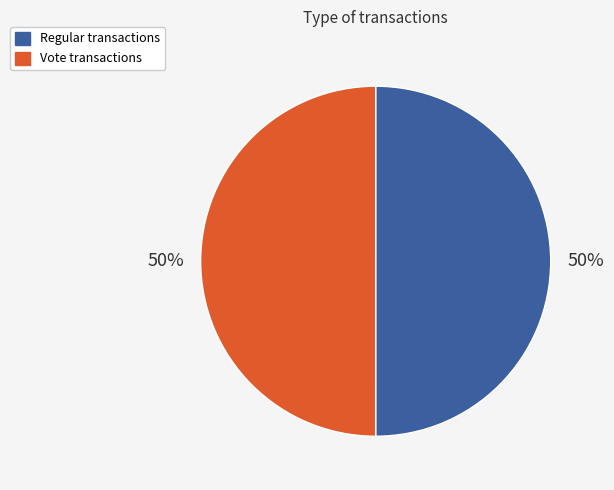

To the nearest percent, what percentage of the pie is Vote?

50%